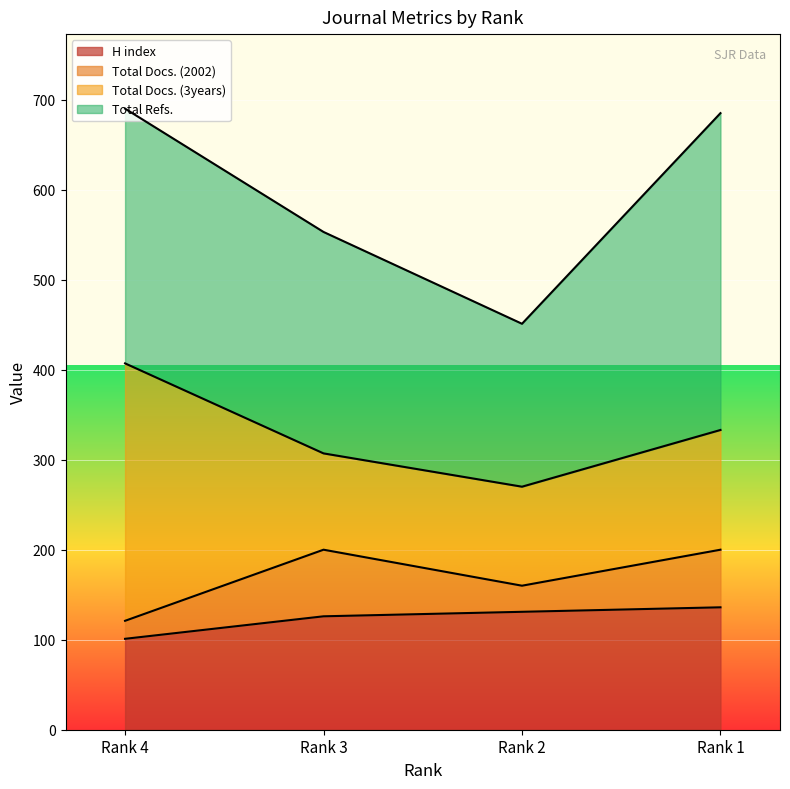

Does the chart display data point markers on the line(s)?

No